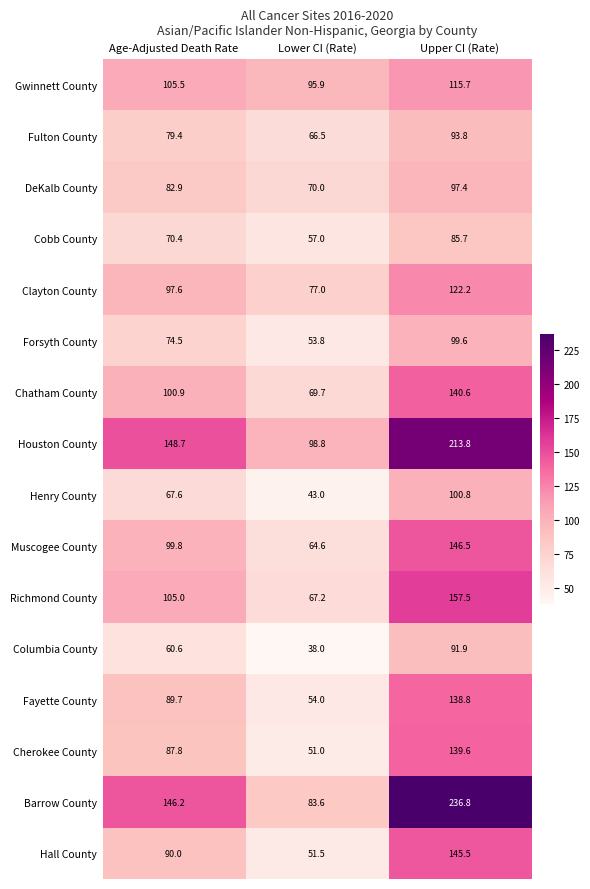

What is the difference between the highest and lowest values at Lower CI (Rate)?

60.8